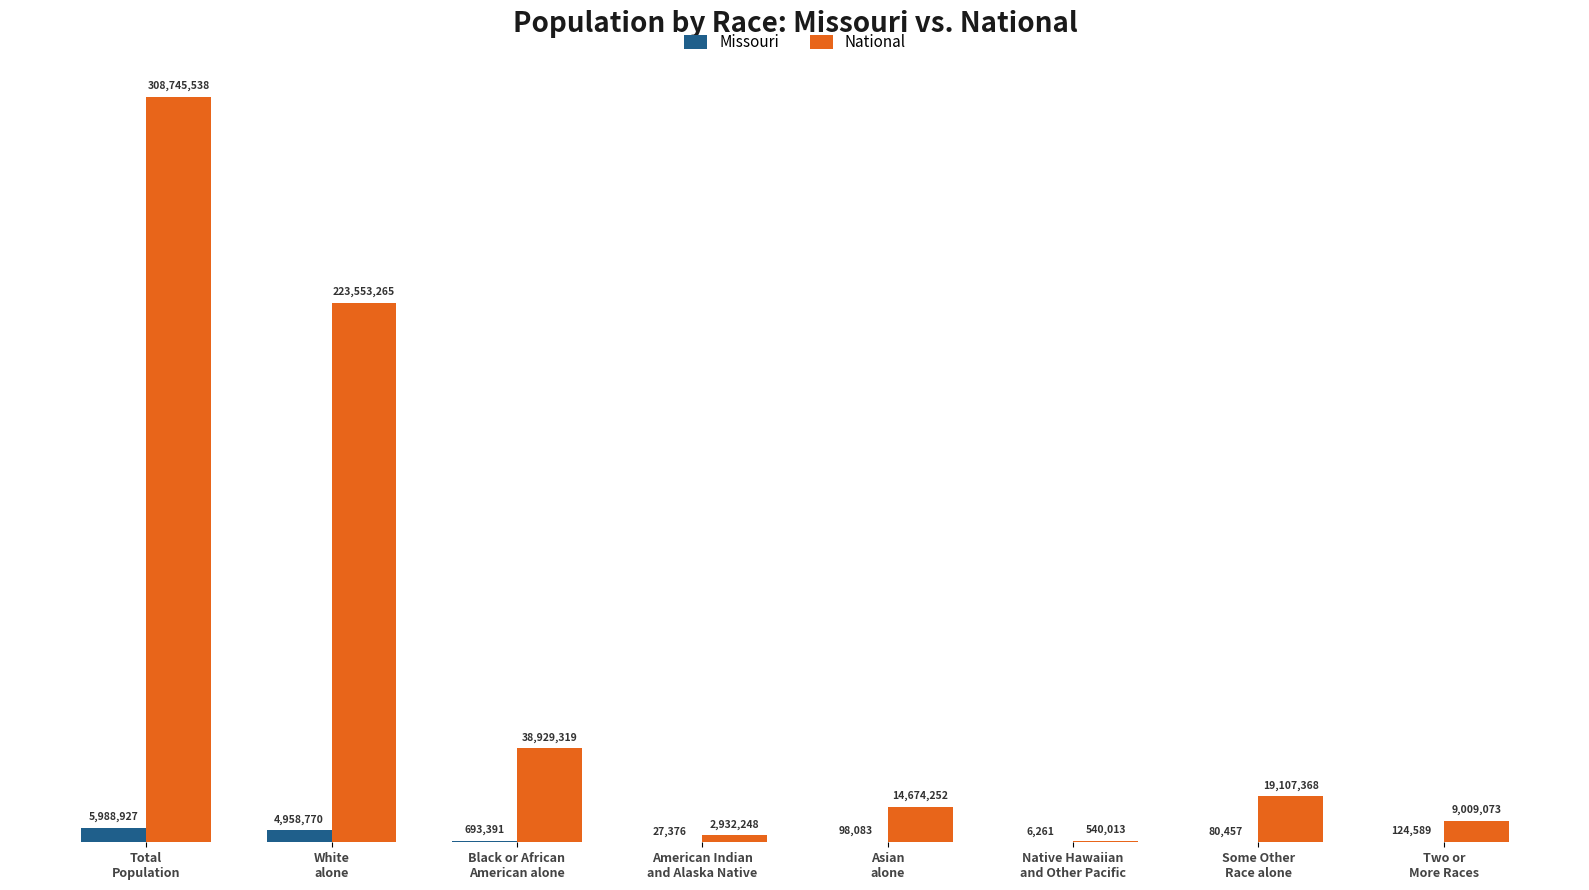

The value of National at Some Other
Race alone is 19107368. True or false?

True